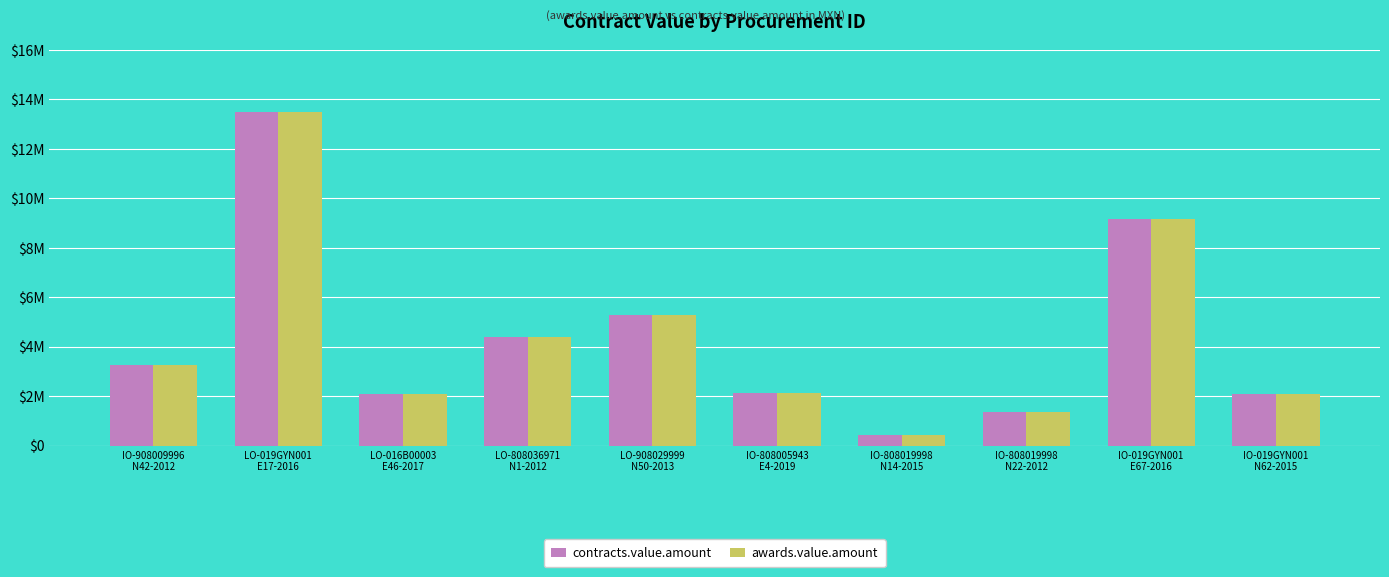

Are the bars grouped side by side (vs. stacked)?

Yes